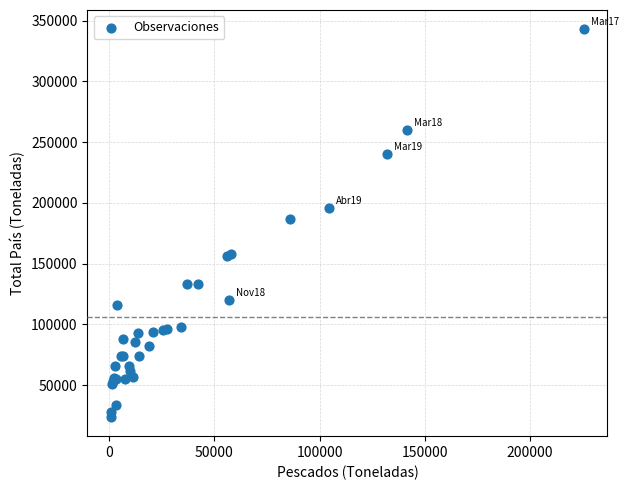

What Y value in the scatter plot is closest to 183389?

187151.0